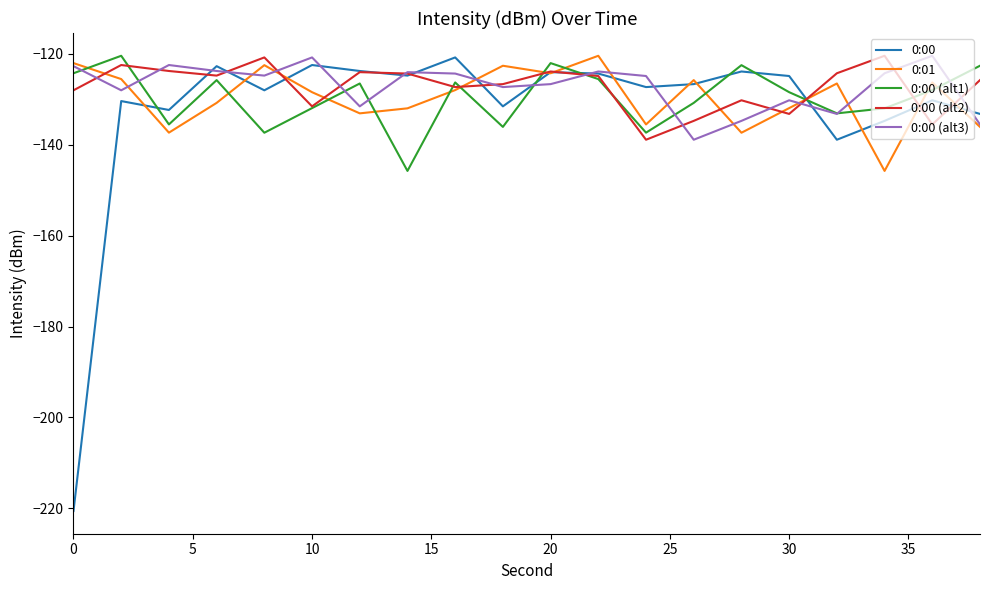

What is the greatest value displayed?

-120.4